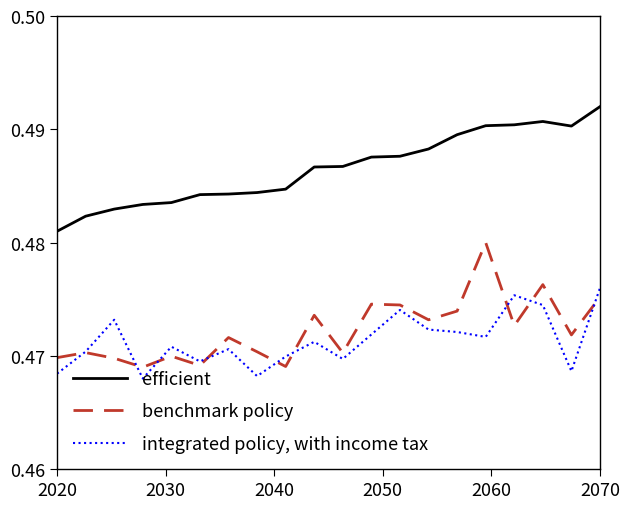

True or false: benchmark policy and efficient cross at least once.

False